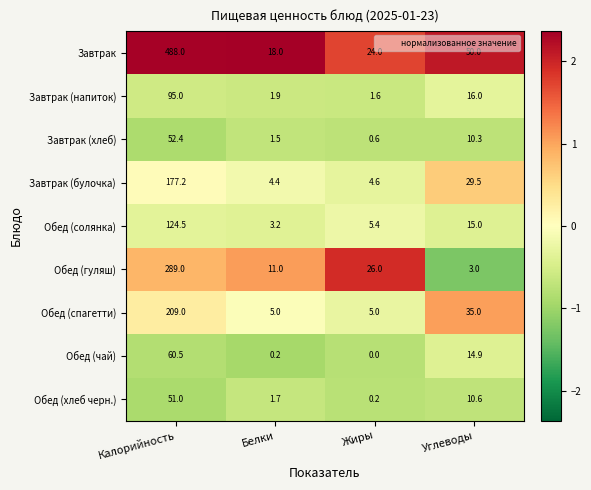

Which series has the largest total across all categories?

Завтрак